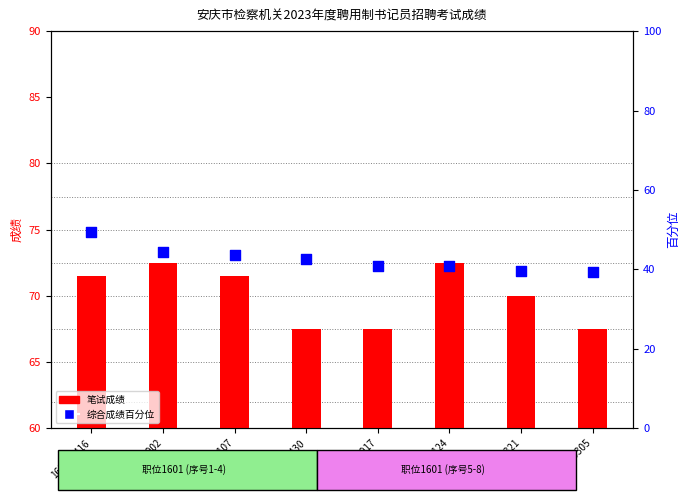

What are all the series names shown in the legend?

笔试成绩 (bar), 综合成绩 (点，百分位)